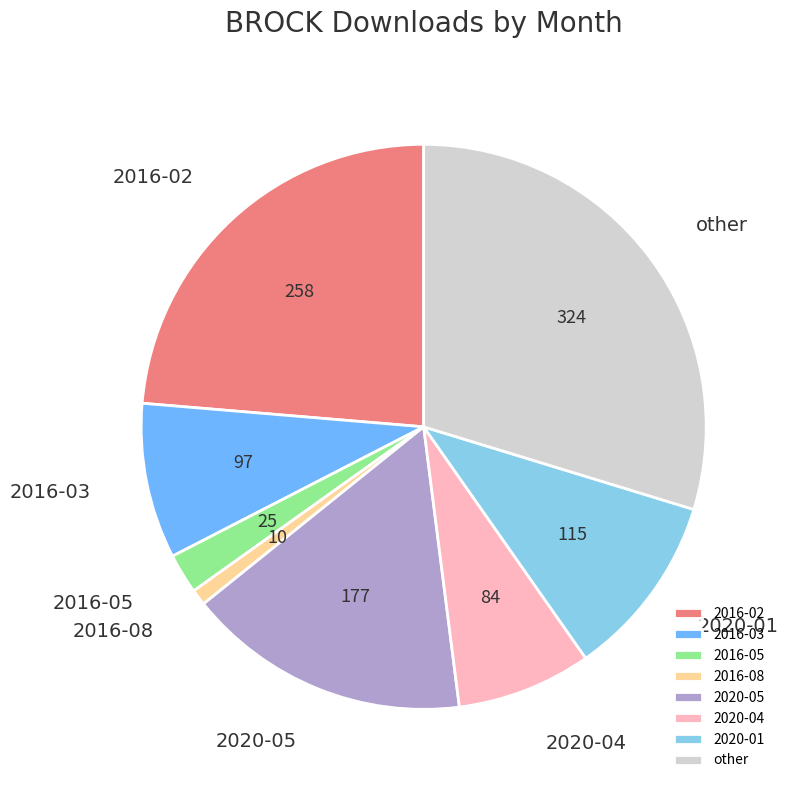

Which has a higher value, 2020-04 or 2016-08?

2020-04